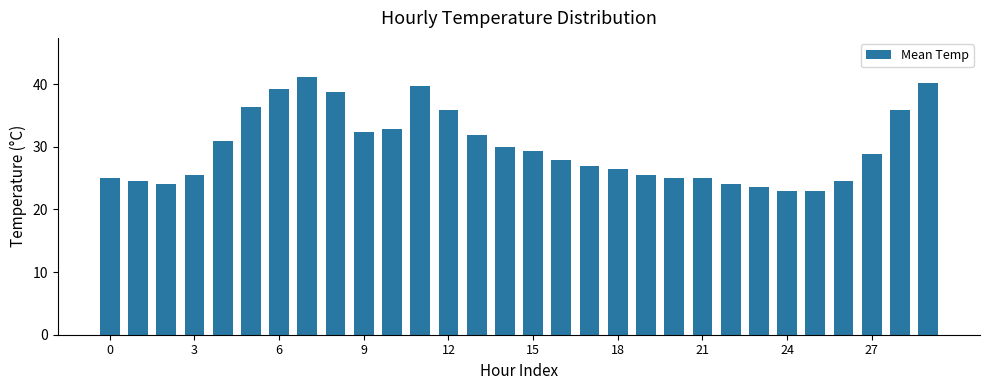

What is the difference between the maximum and minimum values?

18.2